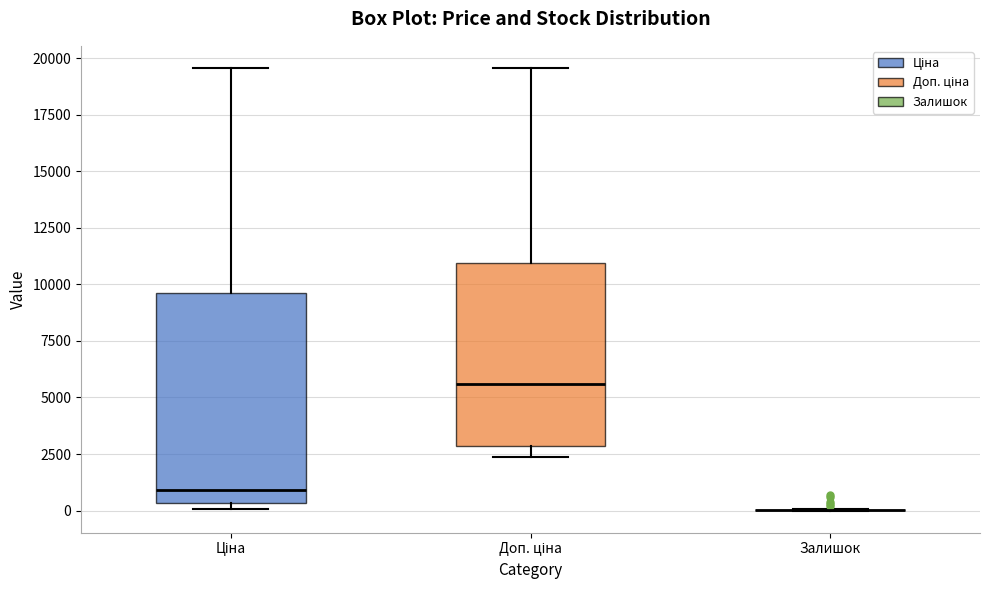

Reading left to right, read every box against the y-axis: the position of its median line, the range the box covers, and the ends of its whiskers. The values are not printed on the chart, so give them approximately, as read against the axis.

Ціна: median 1000, box 500 to 9500, whiskers 0 to 19500
Доп. ціна: median 5500, box 3000 to 11000, whiskers 2500 to 19500
Залишок: box collapsed to a line at 0, whiskers 0 to 0